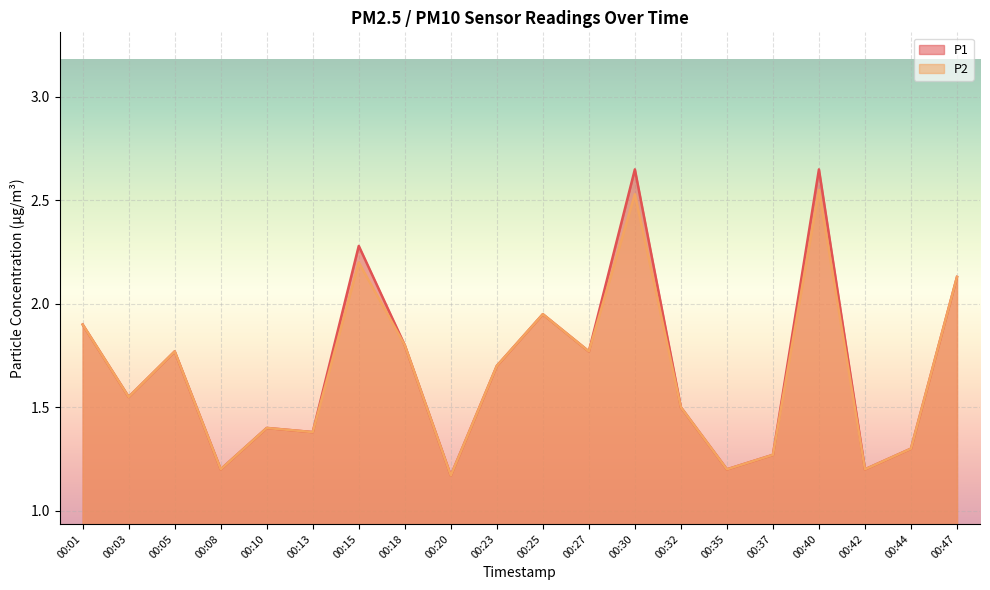

Which series changed the most between 00:23 and 00:32?

P1